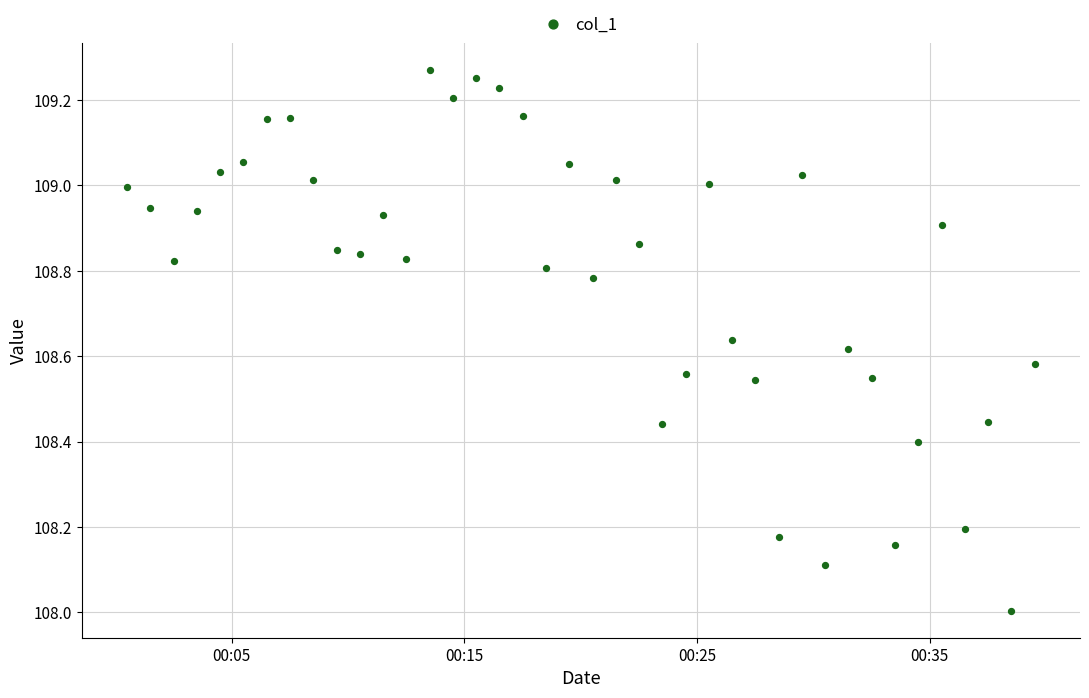

What is the range of Y values (max minus min)?

1.3